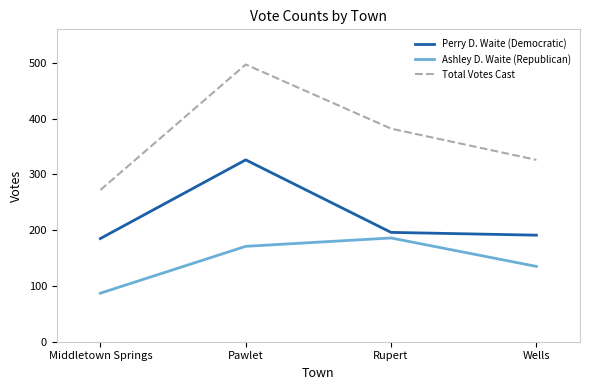

Rank the series at Pawlet from lowest to highest value.

Ashley D. Waite (Republican), Perry D. Waite (Democratic), Total Votes Cast